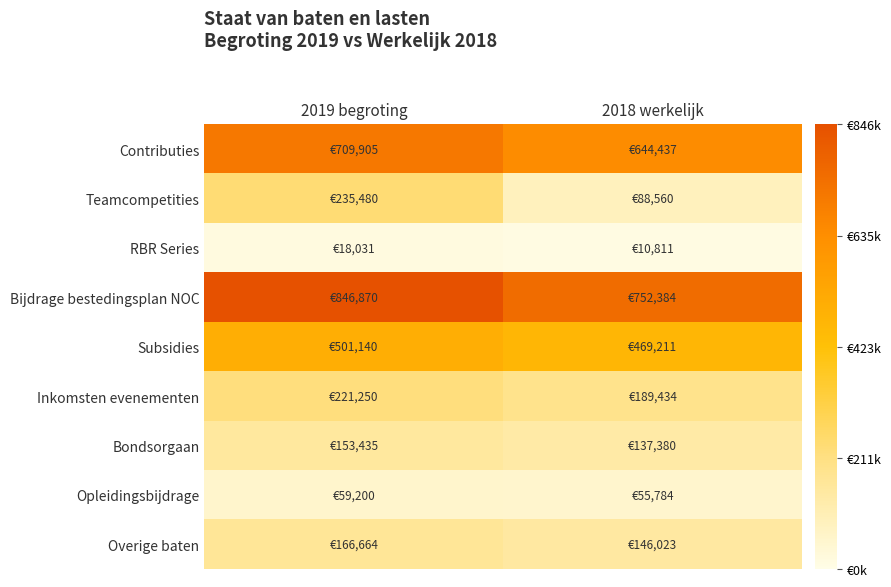

Rank the series at 2019 begroting from lowest to highest value.

RBR Series, Opleidingsbijdrage, Bondsorgaan, Overige baten, Inkomsten evenementen, Teamcompetities, Subsidies, Contributies, Bijdrage bestedingsplan NOC